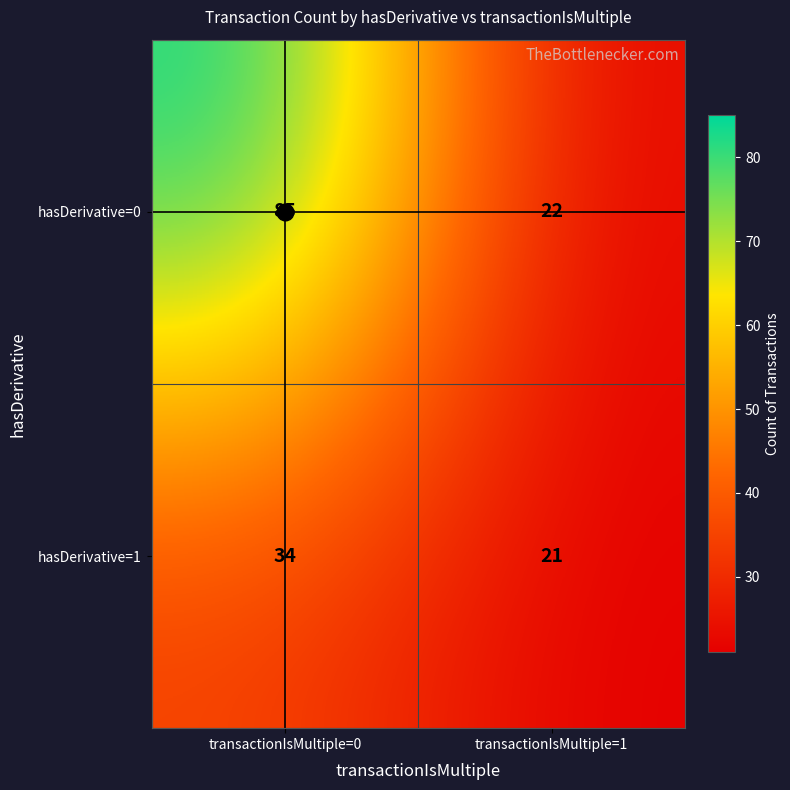

Rank the series by their maximum value, from highest to lowest.

hasDerivative=0, hasDerivative=1